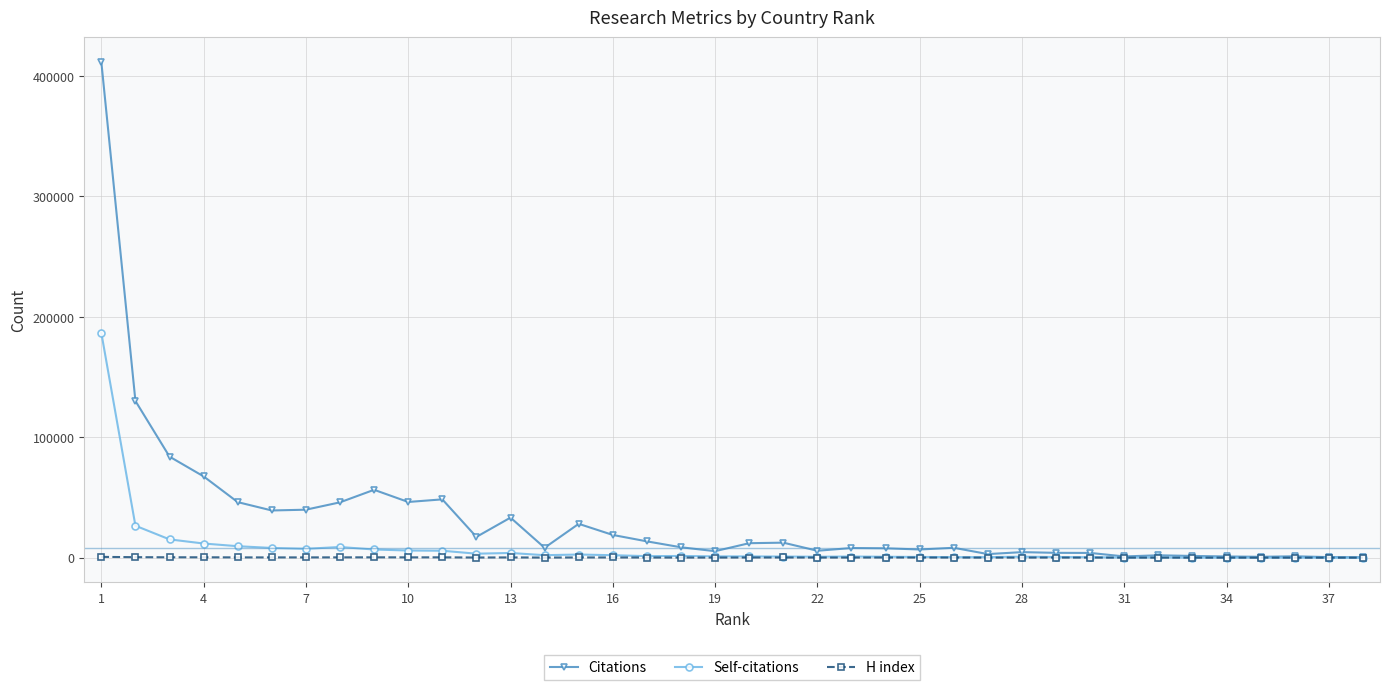

Is this an area chart (filled region under the line)?

No